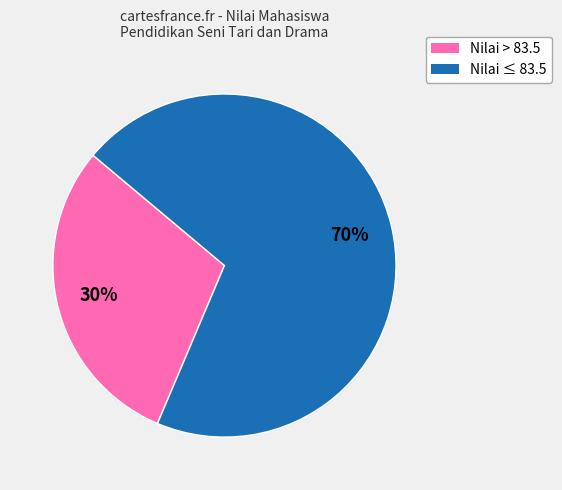

Is there a majority slice in this chart?

Yes